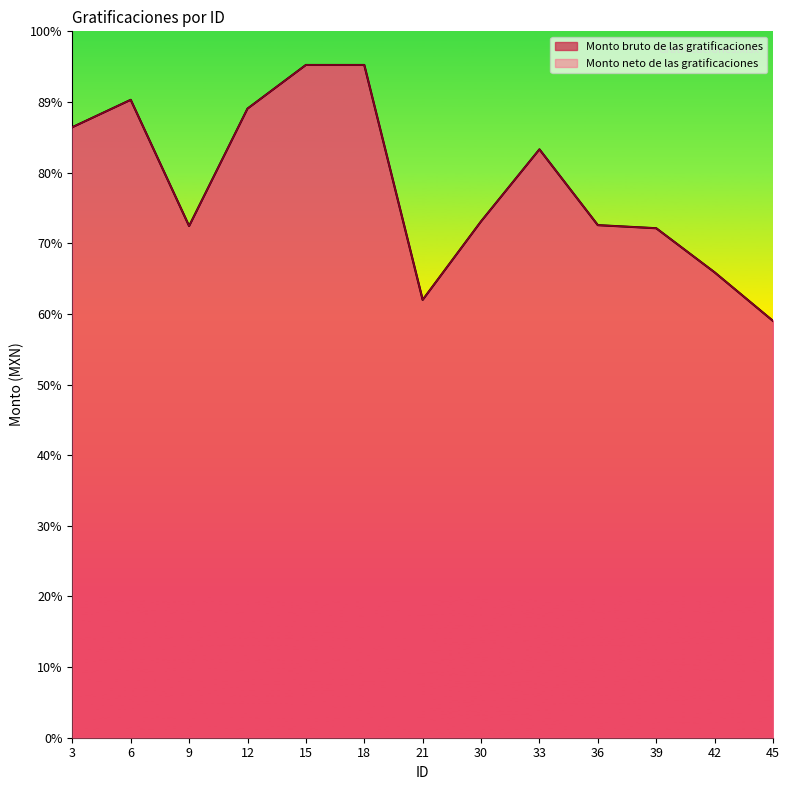

What is the highest value of the Monto neto de las gratificaciones series?

24210.7